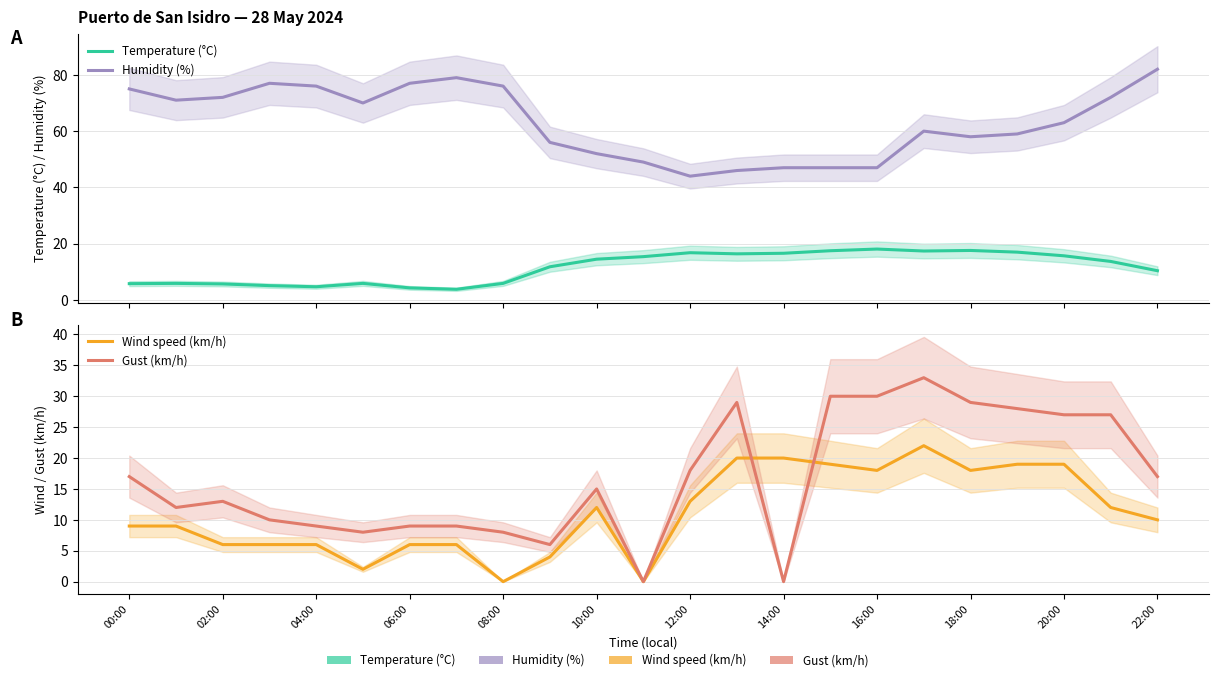

Reading left to right, what are all the values shown in this chart?

Temperature (°C): 5.8	5.9	5.7	5.1	4.7	5.9	4.3	3.8	5.9	11.8	14.5	15.4	16.8	16.4	16.6	17.5	18.1	17.4	17.6	17.0	15.7	13.7	10.4
Humidity (%): 75.0	71.0	72.0	77.0	76.0	70.0	77.0	79.0	76.0	56.0	52.0	49.0	44.0	46.0	47.0	47.0	47.0	60.0	58.0	59.0	63.0	72.0	82.0
Wind speed (km/h): 9.0	9.0	6.0	6.0	6.0	2.0	6.0	6.0	0.0	4.0	12.0	0.0	13.0	20.0	20.0	19.0	18.0	22.0	18.0	19.0	19.0	12.0	10.0
Gust (km/h): 17.0	12.0	13.0	10.0	9.0	8.0	9.0	9.0	8.0	6.0	15.0	0.0	18.0	29.0	0.0	30.0	30.0	33.0	29.0	28.0	27.0	27.0	17.0